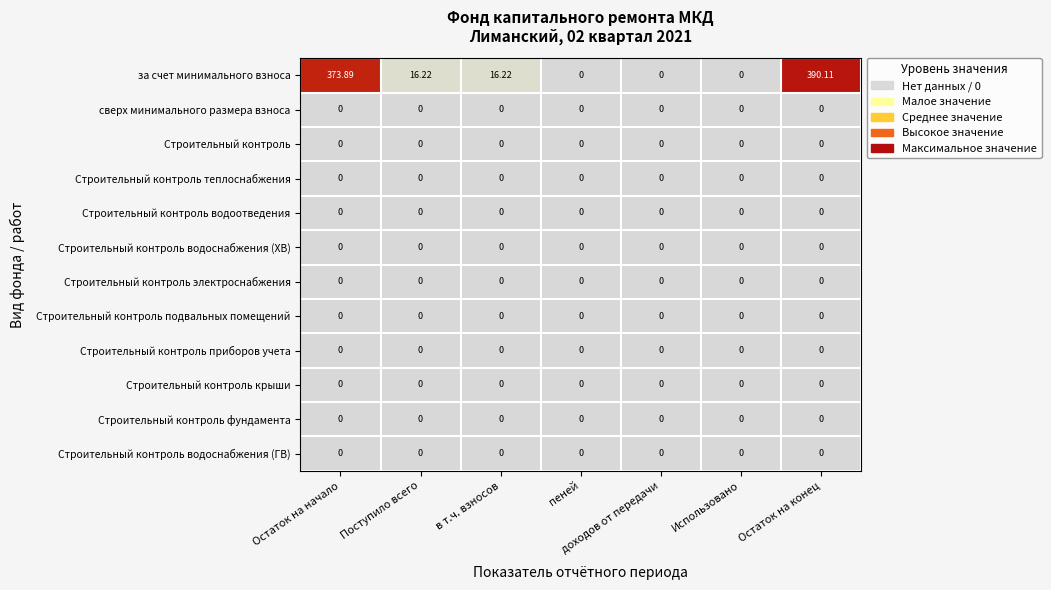

Which label corresponds to the largest value in the chart?

Остаток на конец